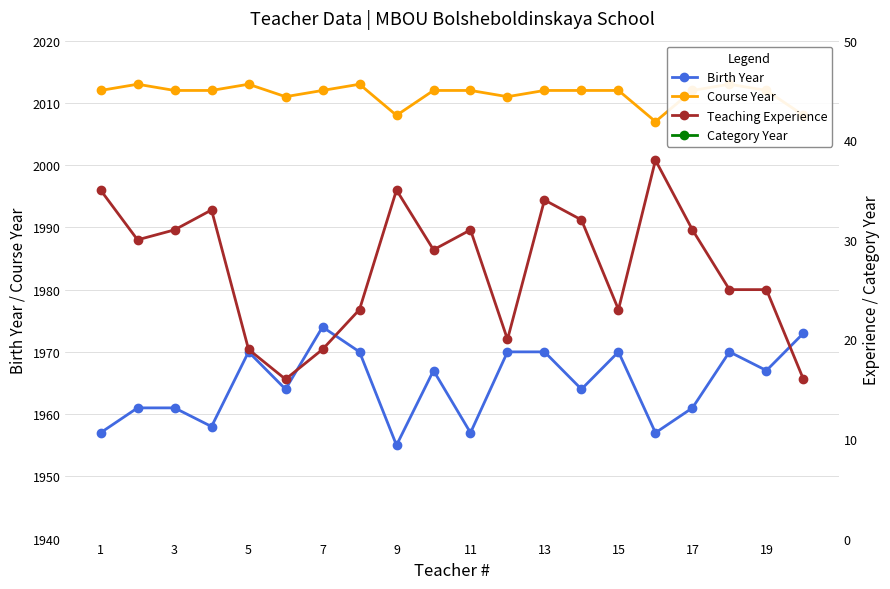

Reading right to left, what are all the values shown in this chart?

Birth Year: 1973	1967	1970	1961	1957	1970	1964	1970	1970	1957	1967	1955	1970	1974	1964	1970	1958	1961	1961	1957
Course Year: 2008	2012	2013	2012	2007	2012	2012	2012	2011	2012	2012	2008	2013	2012	2011	2013	2012	2012	2013	2012
Teaching Experience: 16	25	25	31	38	23	32	34	20	31	29	35	23	19	16	19	33	31	30	35
Category Year: 2012	2010	2008	2010	2009	2013	2013	2009	2010	2010	2009	2010	2009	2013	2013	2009	2009	2013	2009	2012